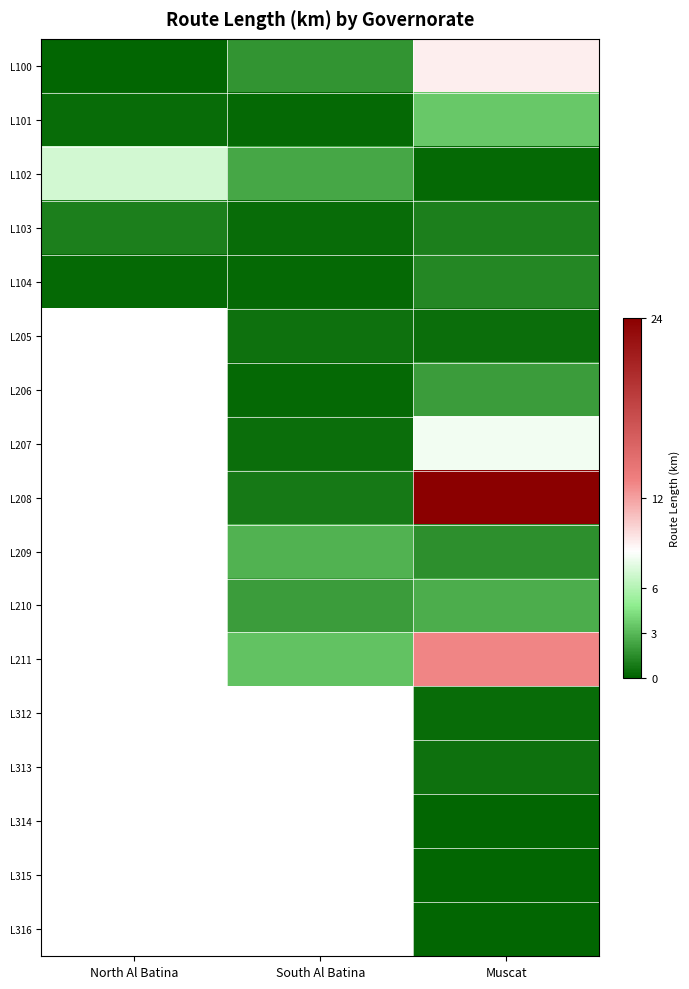

How many categories are shown in the chart?

3